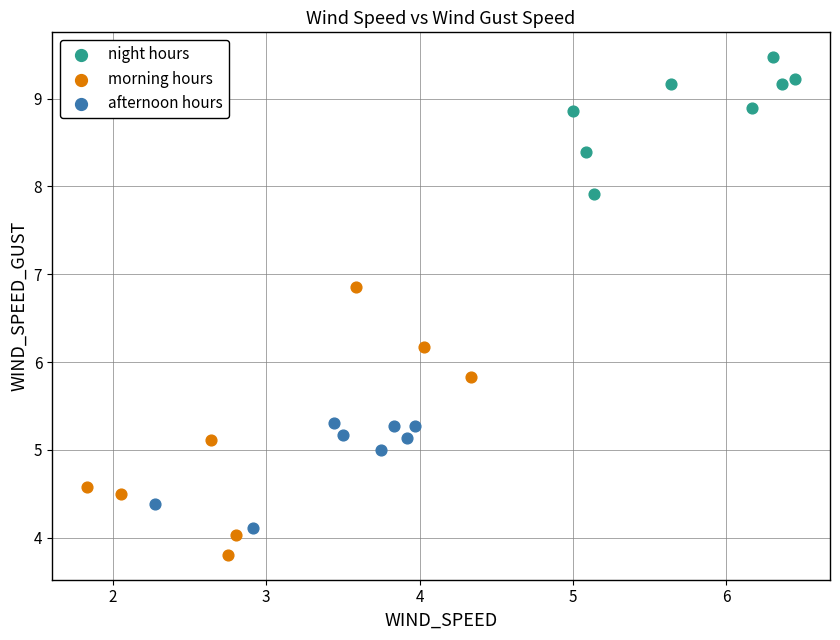

Which series contains the lowest Y value?

morning hours